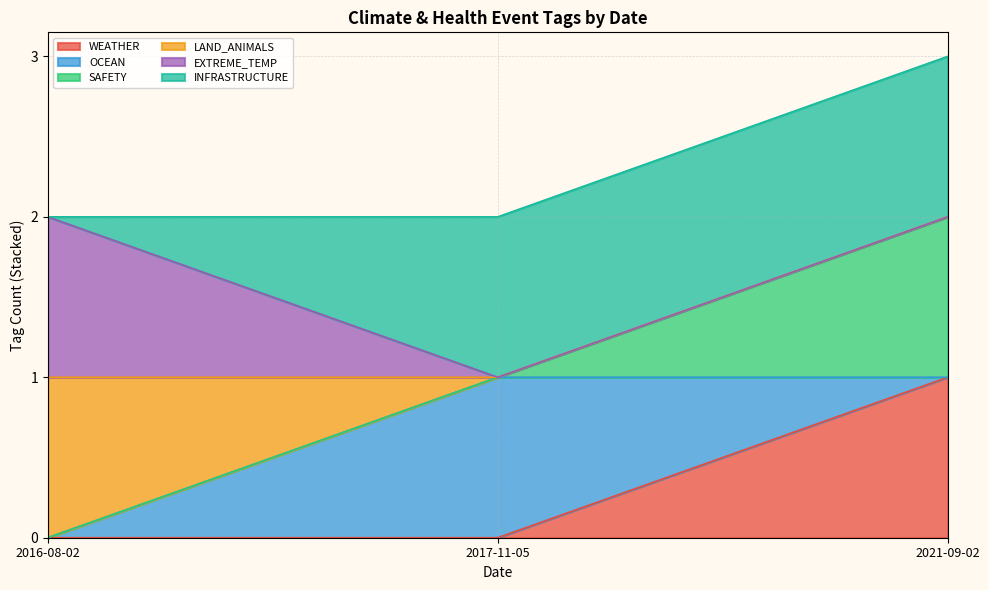

Which has a higher value, 2021-09-02 or 2016-08-02?

2021-09-02